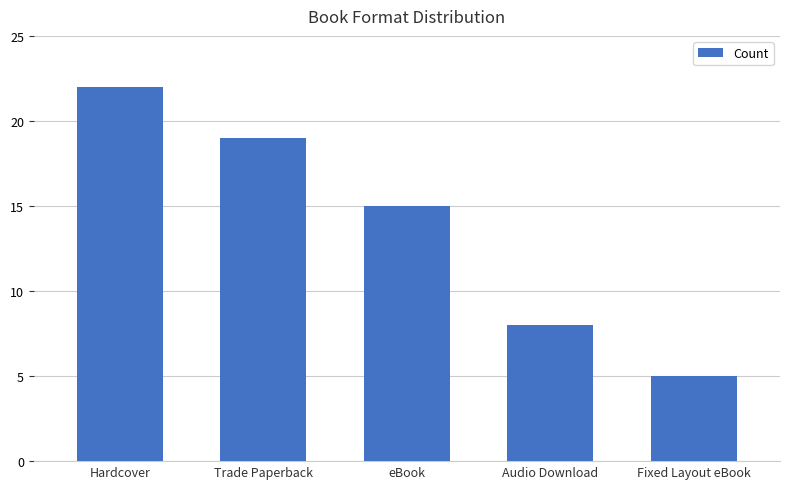

What position from the right is Hardcover?

5